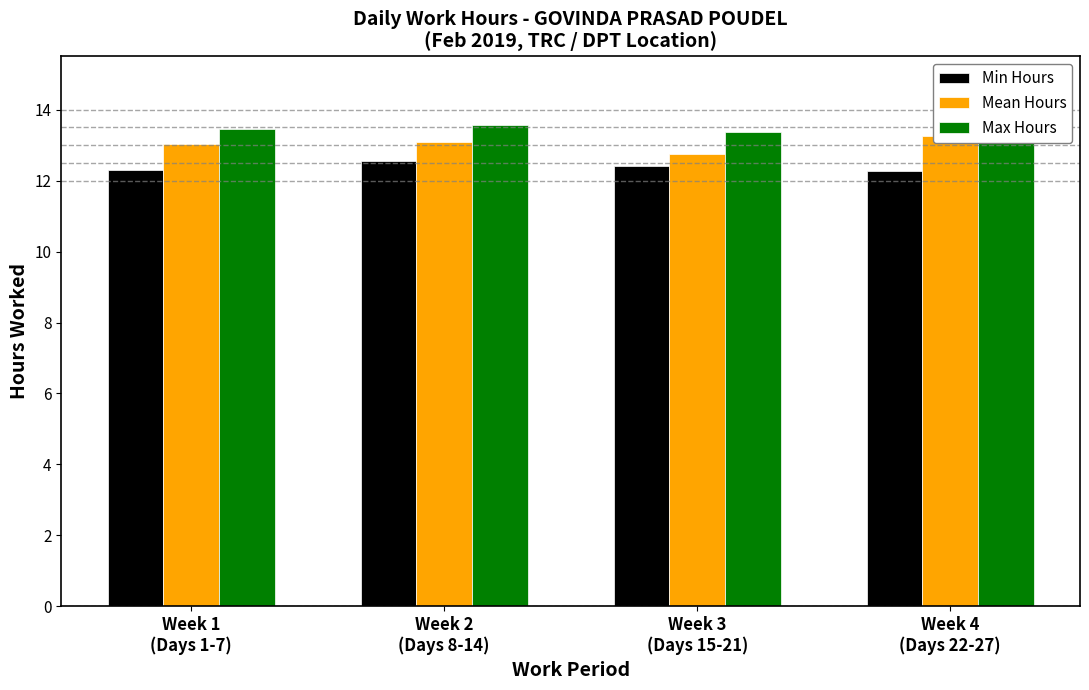

Which category has the lowest value in the Max Hours series?

Week 3
(Days 15-21)